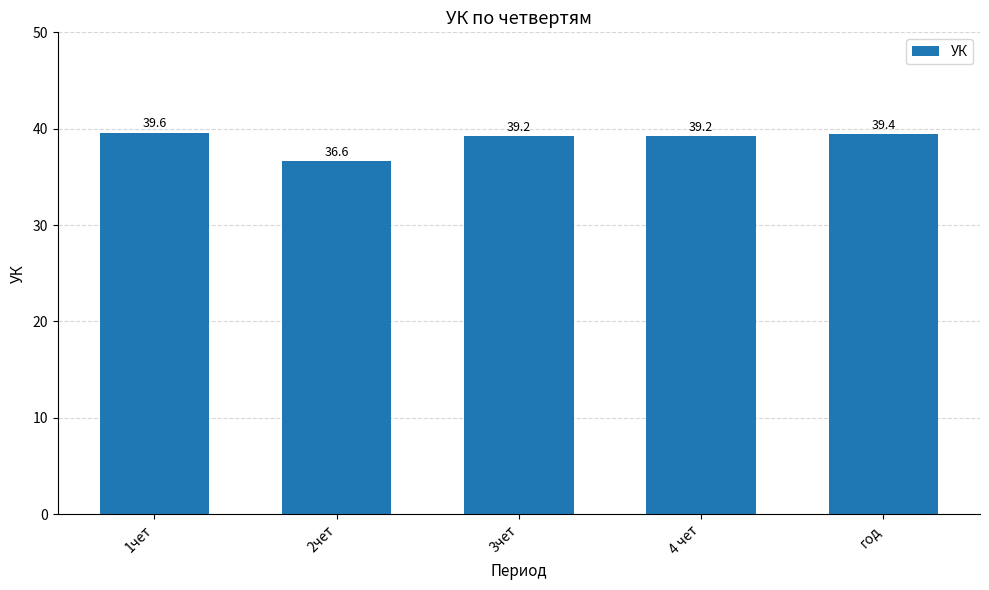

Reading left to right, transcribe all the data shown in this chart.

39.6	36.6	39.2	39.2	39.4